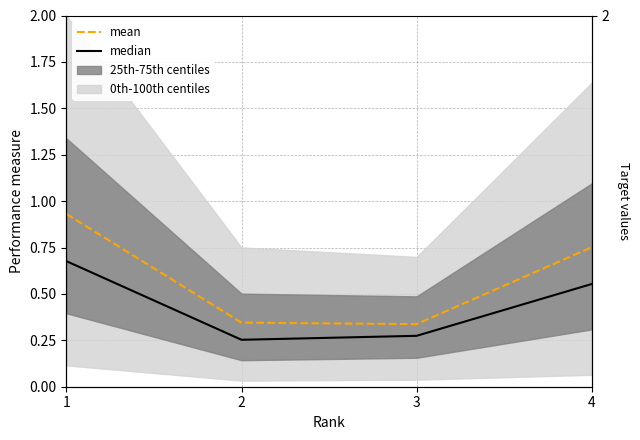

What is the lowest value of the median series?

0.3